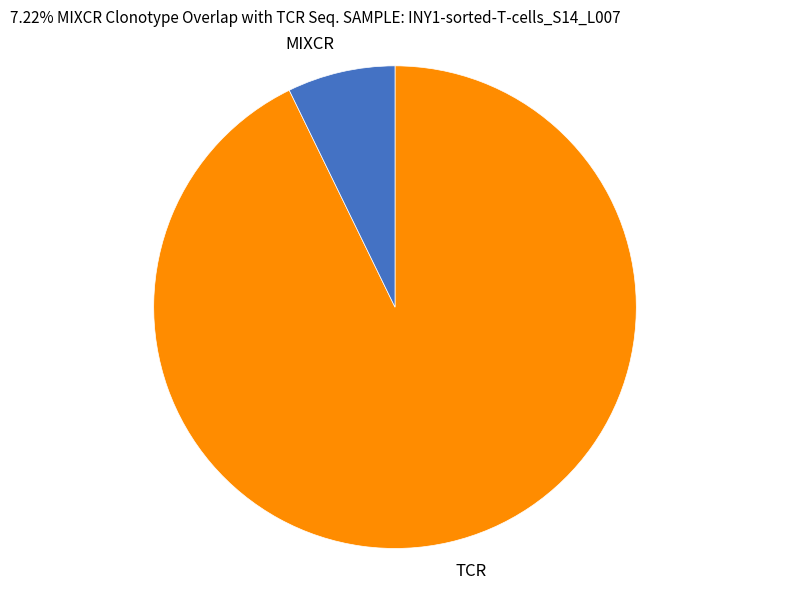

Which category accounts for the majority?

TCR